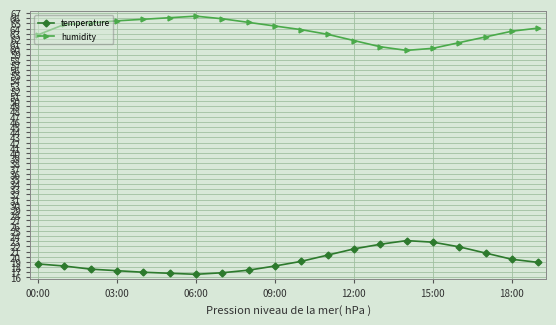

Rank the series by their average value, from highest to lowest.

humidity, temperature